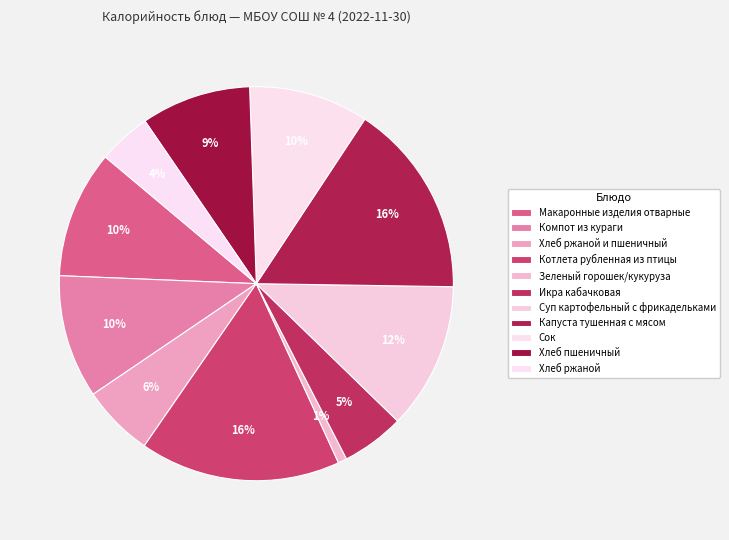

The Зеленый горошек/кукуруза slice represents 12% of the pie. True or false?

False